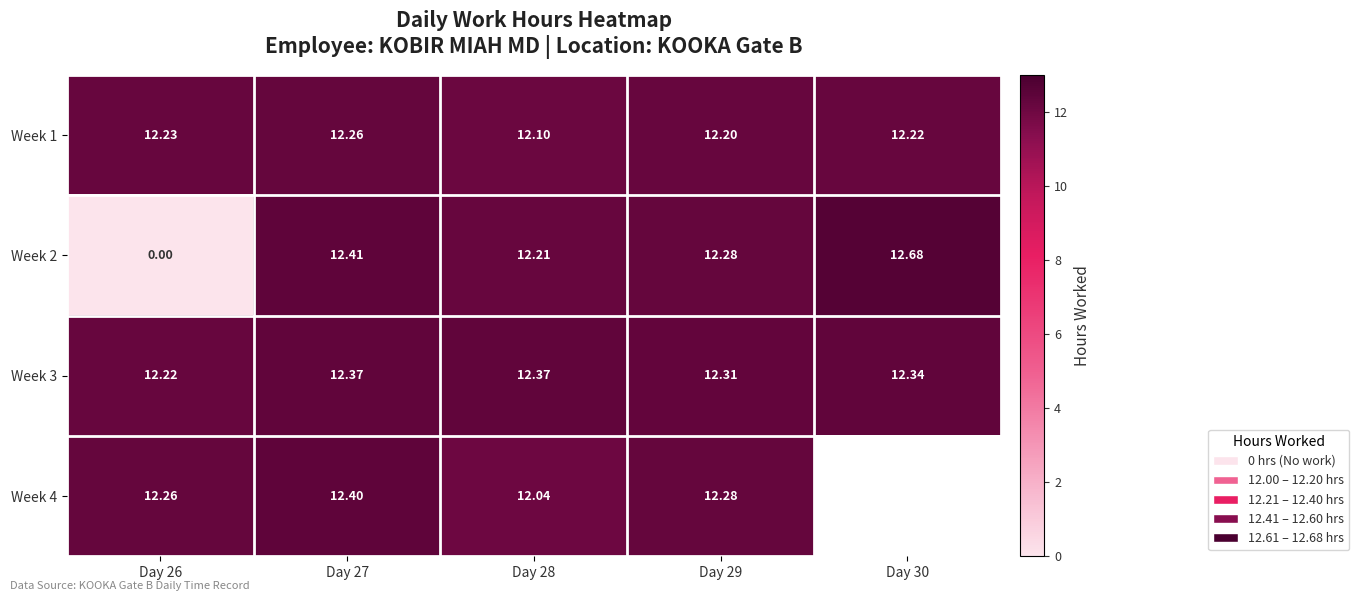

At how many categories does at least one series exceed 6?

5